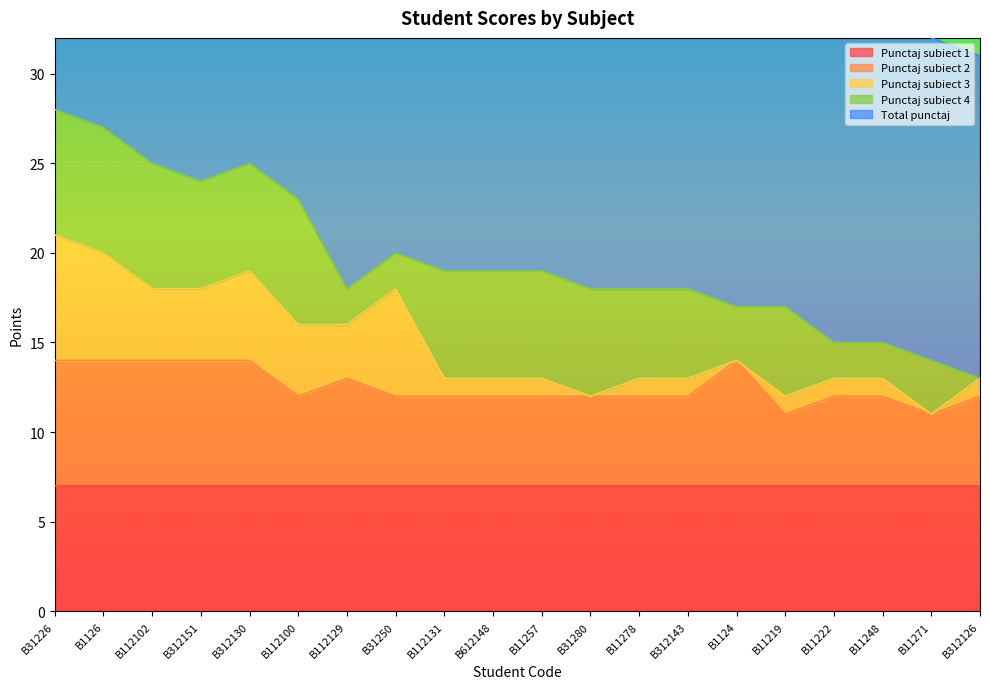

At which label does Punctaj subiect 4 reach its peak?

B31226